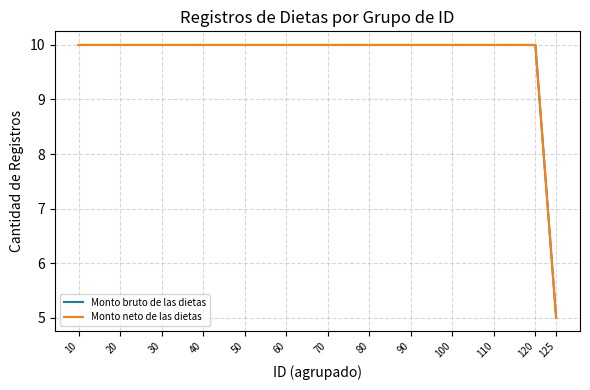

Which series has the largest total across all categories?

Monto bruto de las dietas